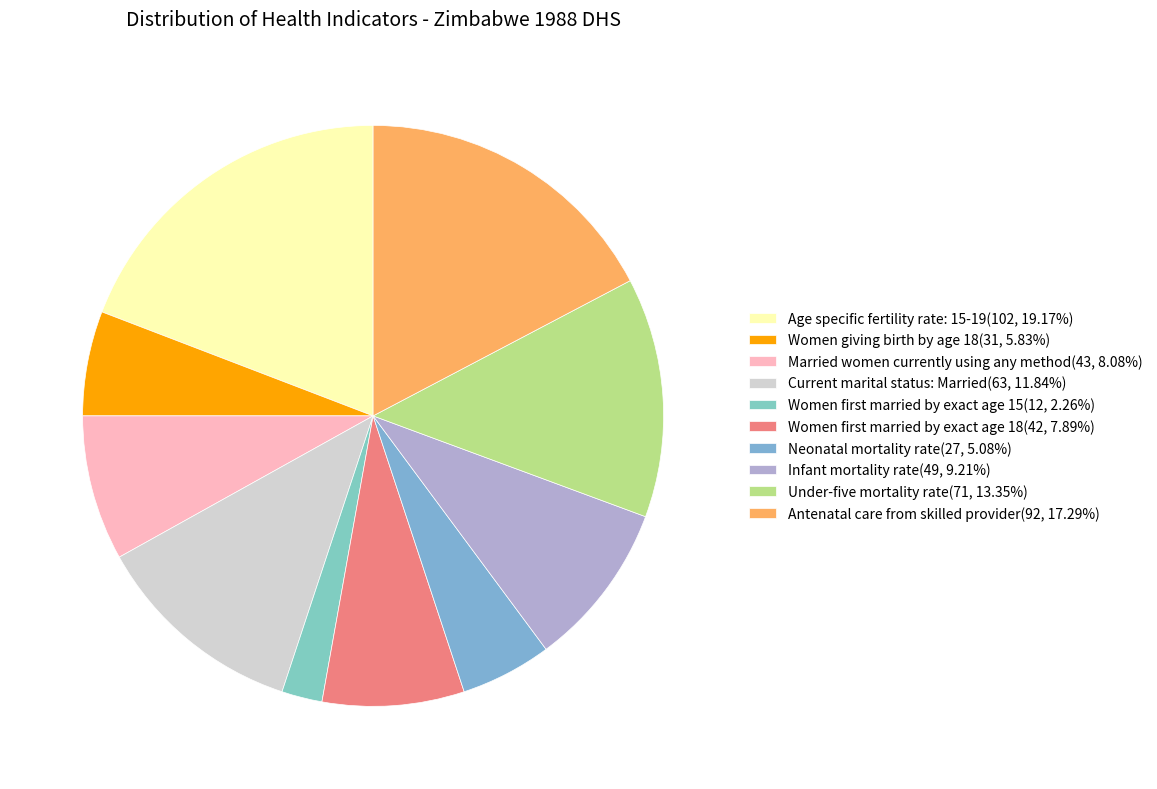

What is the largest slice in the pie chart?

Age specific fertility rate: 15-19